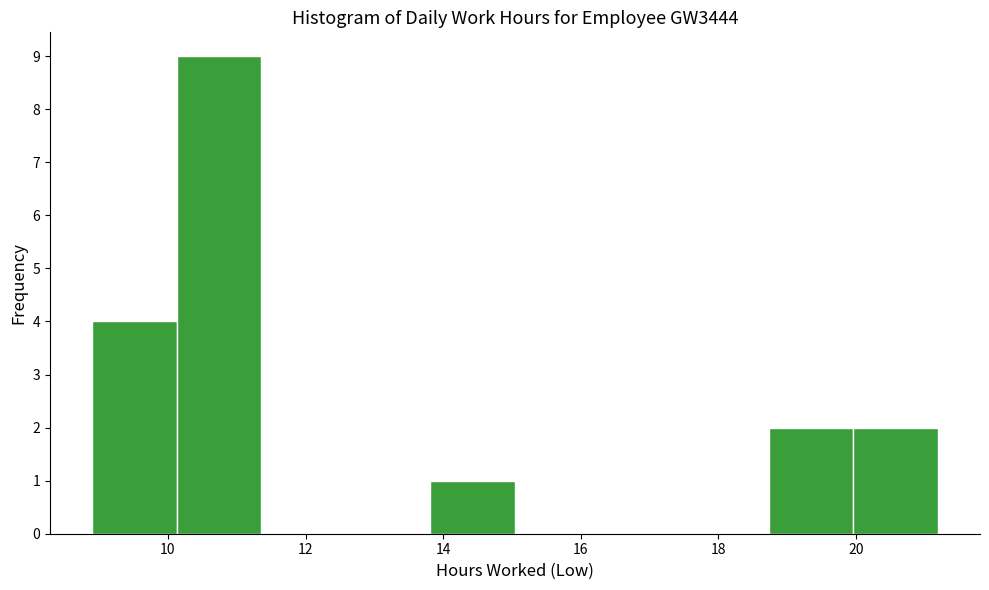

Reading left to right, transcribe this chart: for each bar, give the range it covers on the x-axis and its height. Neither the bar edges nor the heights are printed on the chart, so give them approximately, as read against the axes.

9.0 to 10.2: 4
10.2 to 11.4: 9
11.4 to 12.6: 0
12.6 to 13.8: 0
13.8 to 15.0: 1
15.0 to 16.2: 0
16.2 to 17.6: 0
17.6 to 18.8: 0
18.8 to 20.0: 2
20.0 to 21.2: 2